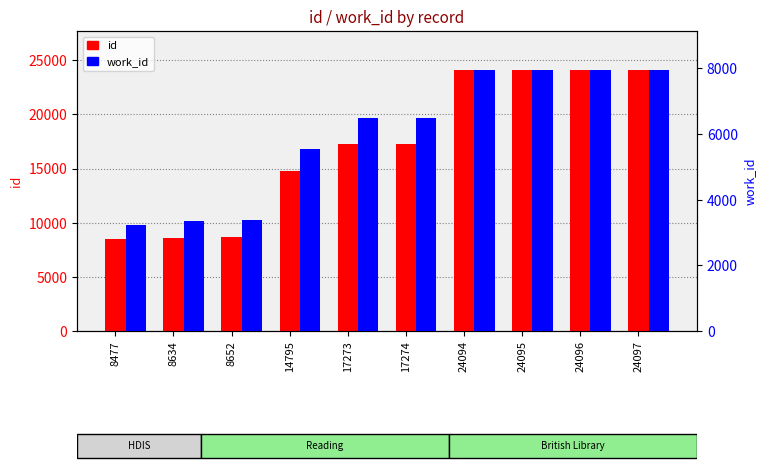

At which label is id closest to 16287?

17273